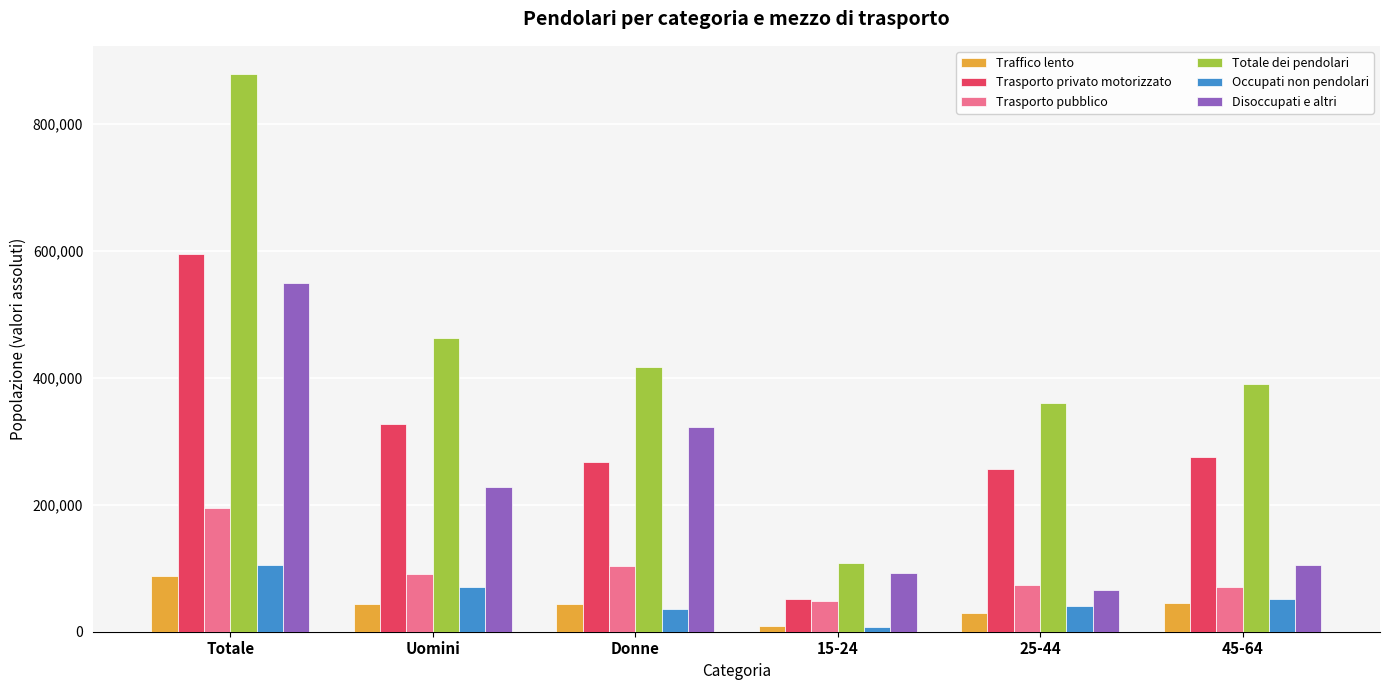

Which series changed the most between Donne and 45-64?

Disoccupati e altri